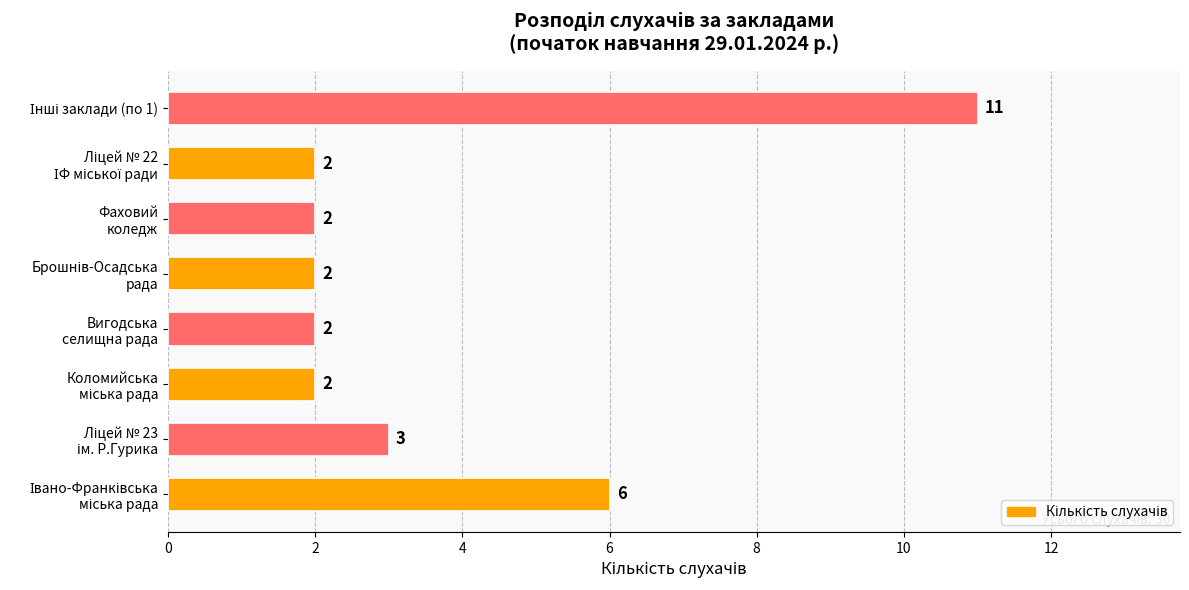

Reading bottom to top, extract all data points from this chart.

6	3	2	2	2	2	2	11